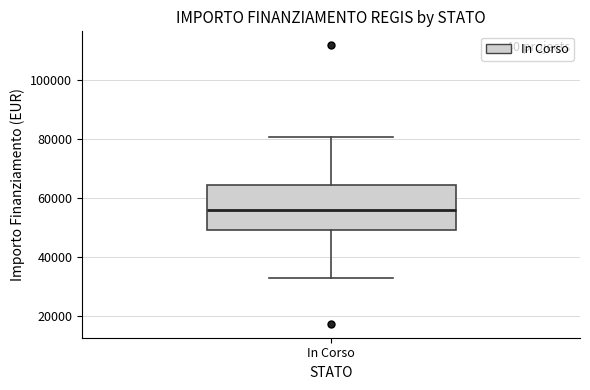

Read this box plot against the y-axis: the position of the median line, the range covered by the box, and the ends of both whiskers. The values are not printed on the chart, so give them approximately, as read against the axis.

median 56000, box 50000 to 64000, whiskers 32000 to 80000